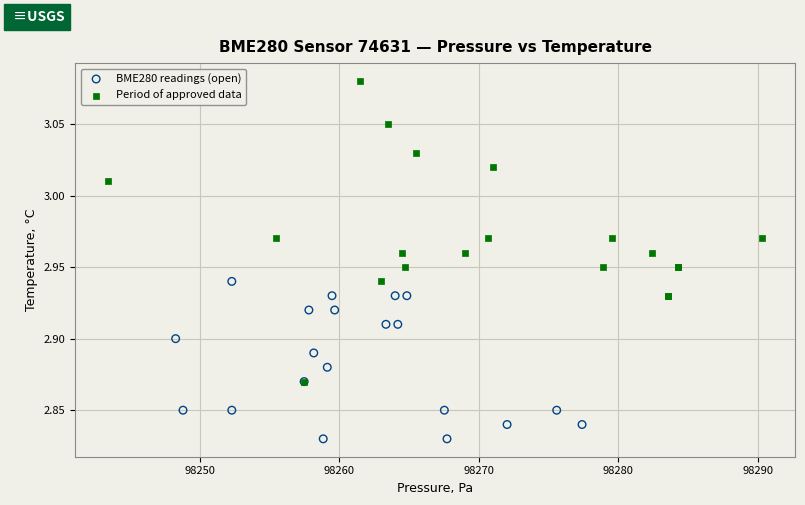

Which series reaches the maximum Y coordinate?

Period of approved data